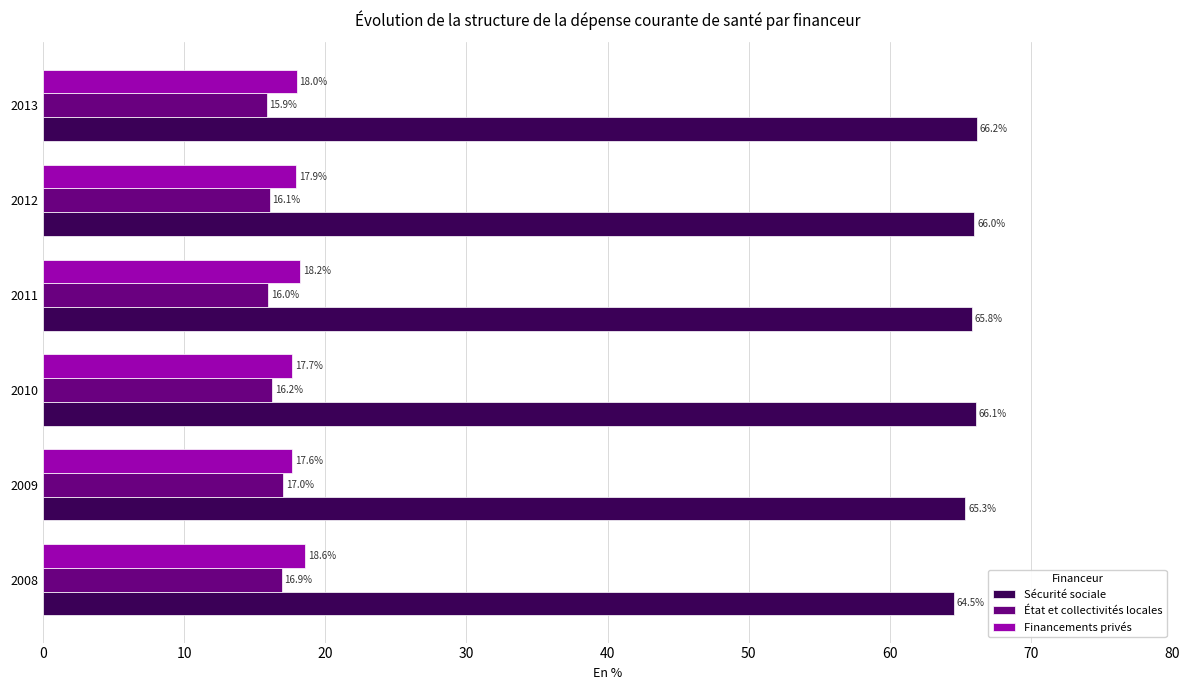

Count the number of data series in this chart.

3